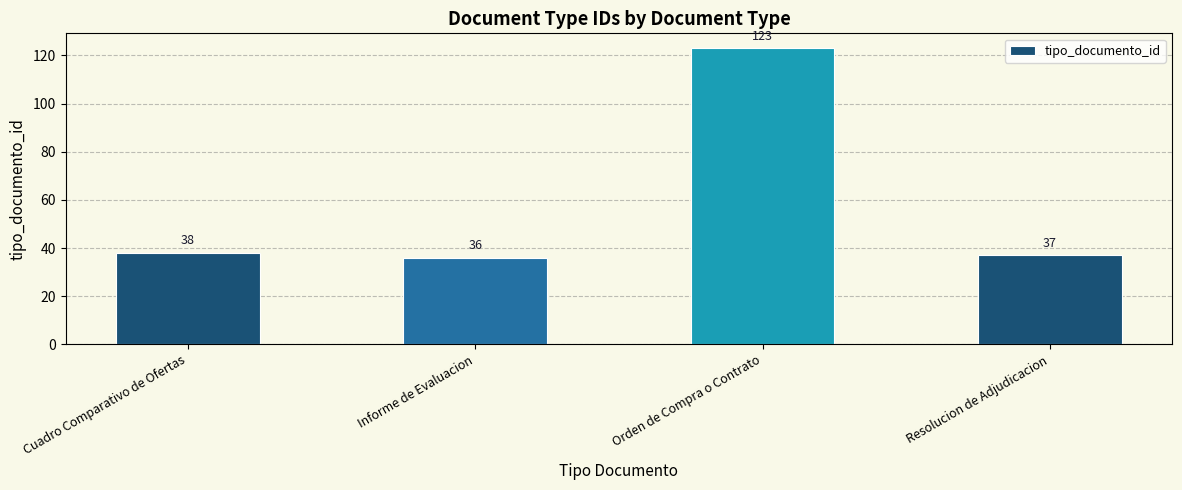

What is the greatest value displayed?

123